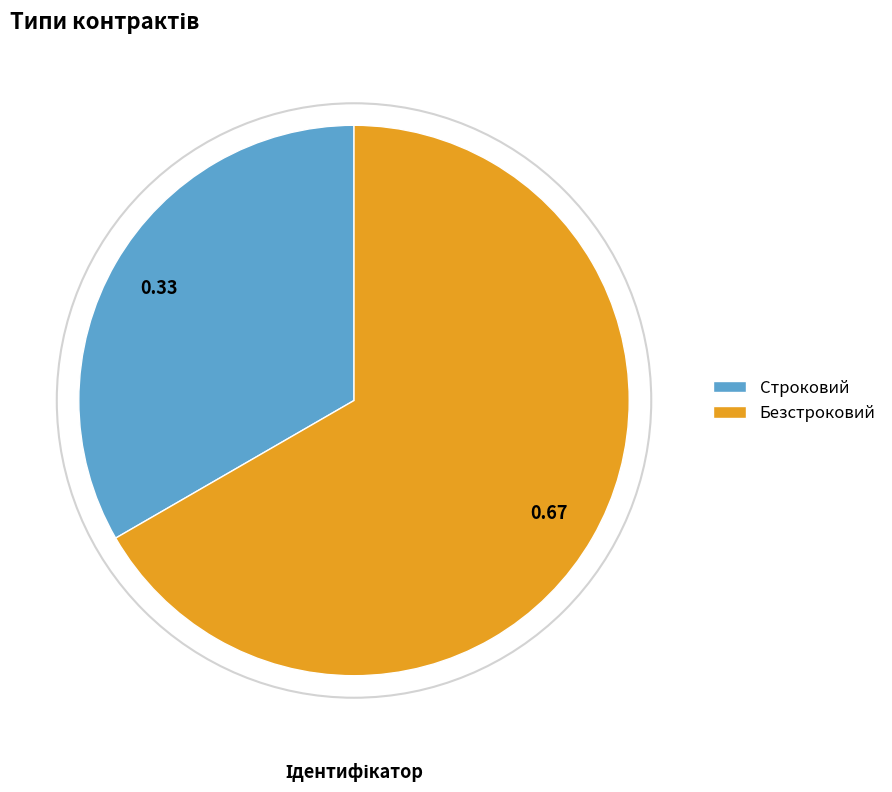

Rank the categories by value from highest to lowest.

Безстроковий, Строковий